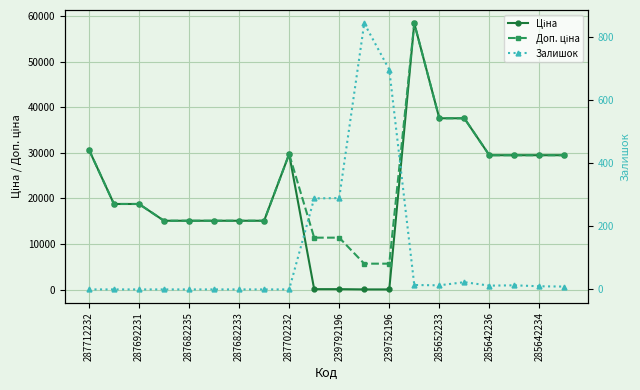

How many times do Ціна and Залишок cross each other?

2